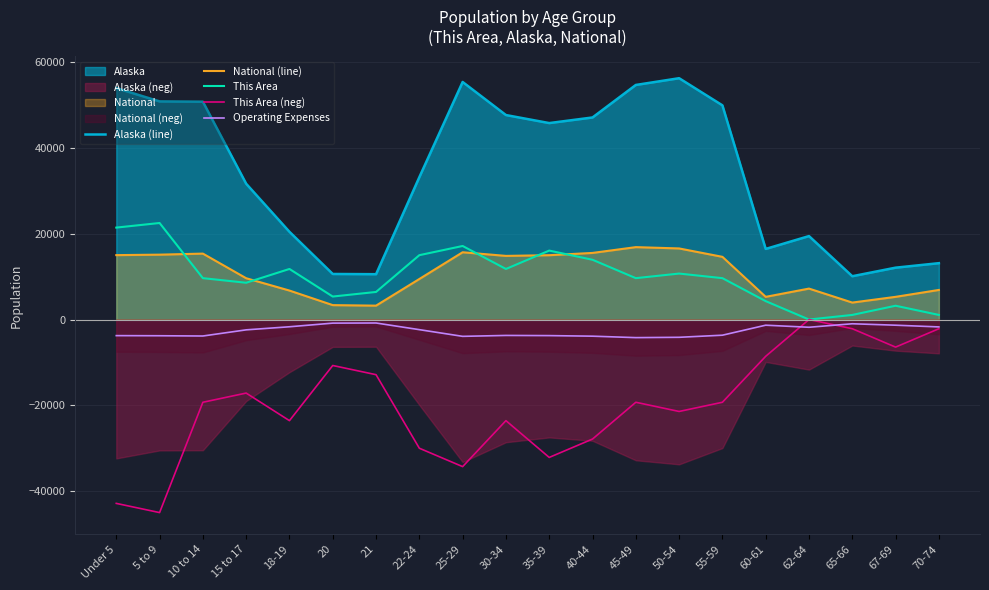

What is the average value of the This Area series?

9973.1